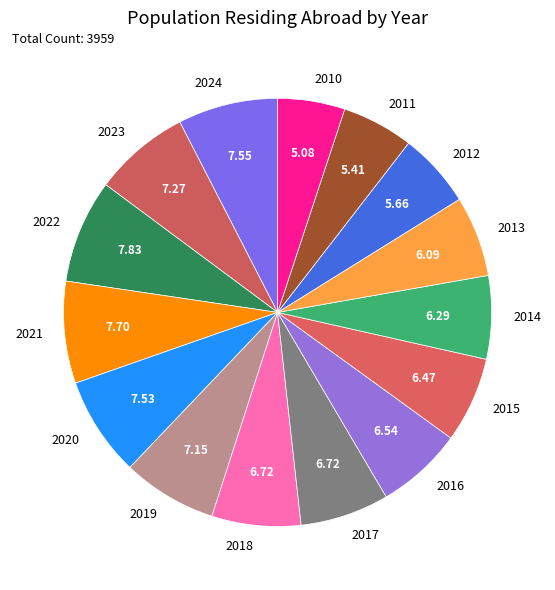

Does any single category account for the majority?

No